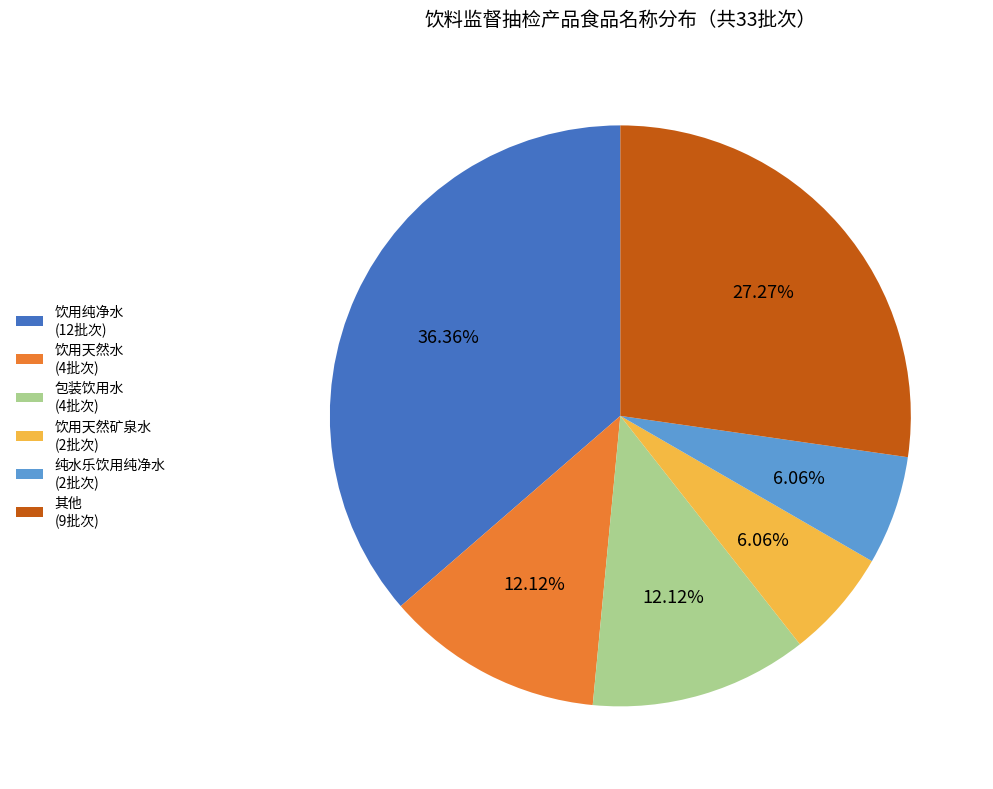

How many segments does this pie chart have?

6